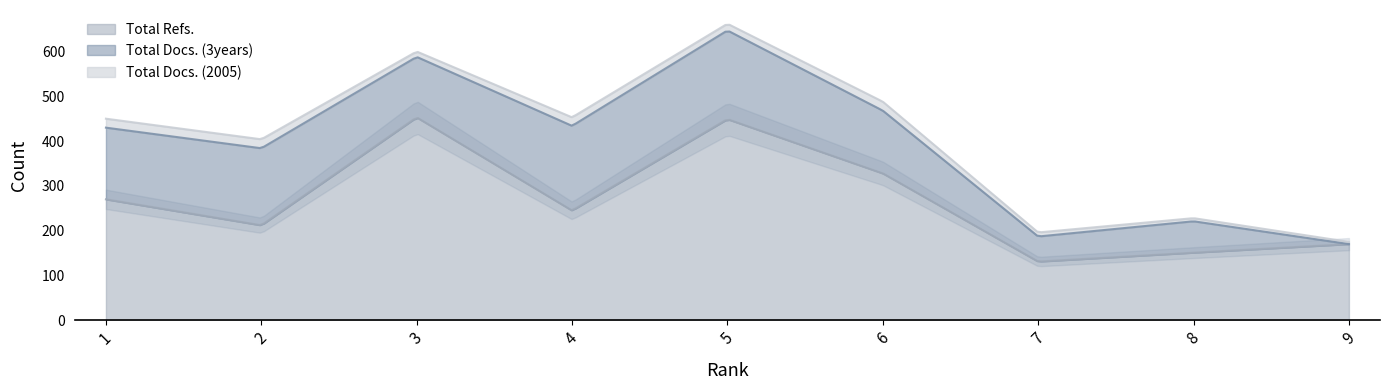

At which category is the sum across all series the highest?

5